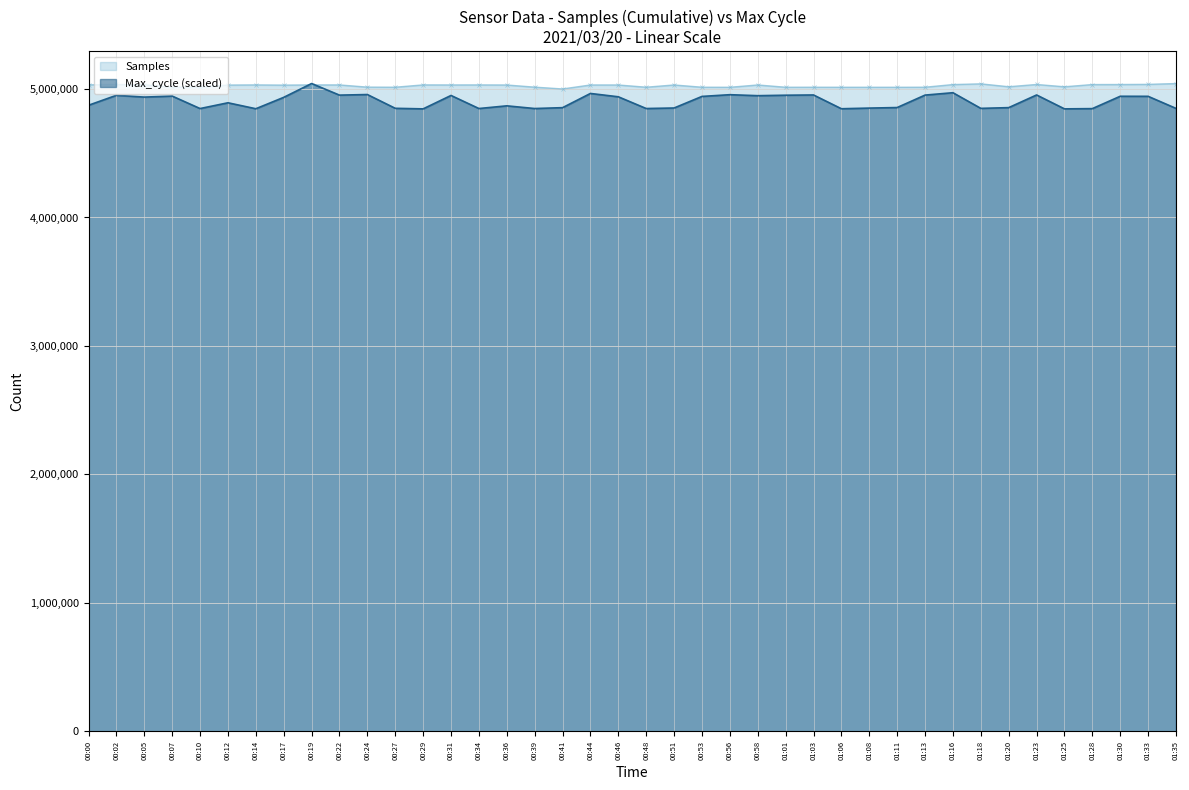

Reading left to right, extract all data points from this chart.

Samples: 5032432.0	5035336.0	5032717.0	5014329.0	5014716.0	5030809.0	5032063.0	5030372.0	5032016.0	5031865.0	5014738.0	5014035.0	5032079.0	5031707.0	5031947.0	5031337.0	5014623.0	5000465.0	5031521.0	5031393.0	5014134.0	5031581.0	5014043.0	5013617.0	5031553.0	5013854.0	5013967.0	5013741.0	5013701.0	5013588.0	5014091.0	5034657.0	5040266.0	5017723.0	5035337.0	5017454.0	5034780.0	5035148.0	5036277.0	5042663.0
Max_cycle: 4873676.8	4951078.7	4937136.8	4945069.3	4847956.3	4892907.1	4846514.0	4935213.8	5042663.0	4952521.0	4957088.2	4849879.3	4845552.5	4949876.8	4848196.7	4869109.6	4848196.7	4854927.3	4965501.5	4939540.6	4848196.7	4852283.1	4942425.1	4955886.3	4948194.2	4951799.9	4953722.9	4846514.0	4851562.0	4855888.8	4952761.4	4971270.5	4849398.6	4855167.7	4953722.9	4845552.5	4847475.5	4943627.0	4943146.2	4849158.2